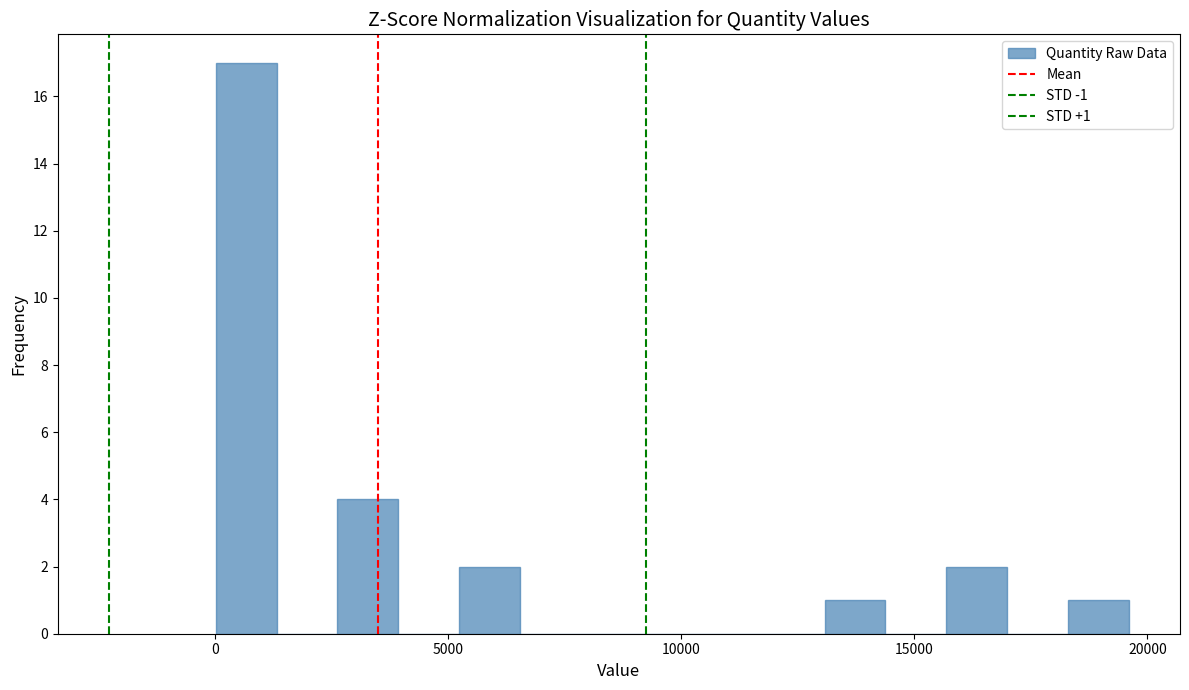

Read against the x-axis, roughly where is the centre of the tallest bar?

500